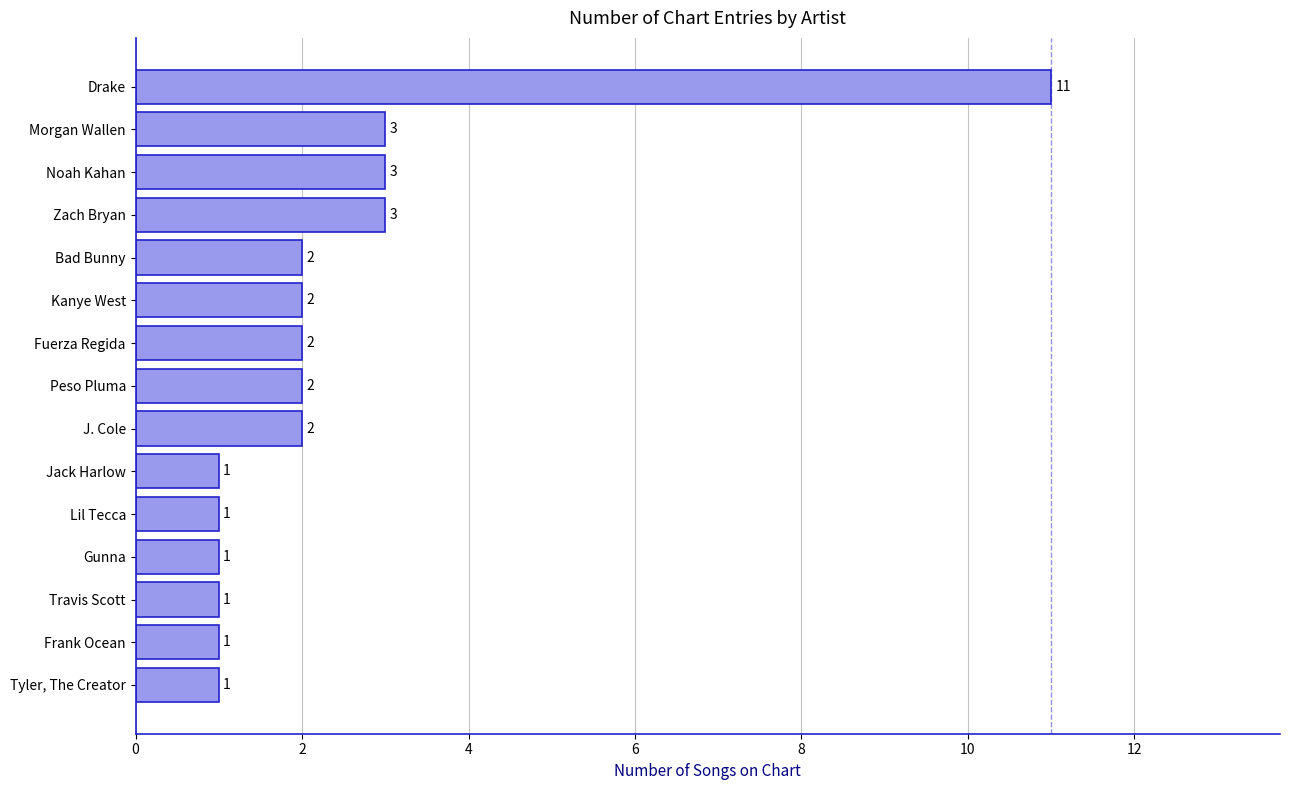

Reading bottom to top, transcribe all the data shown in this chart.

Tyler, The Creator=1	Frank Ocean=1	Travis Scott=1	Gunna=1	Lil Tecca=1	Jack Harlow=1	J. Cole=2	Peso Pluma=2	Fuerza Regida=2	Kanye West=2	Bad Bunny=2	Zach Bryan=3	Noah Kahan=3	Morgan Wallen=3	Drake=11